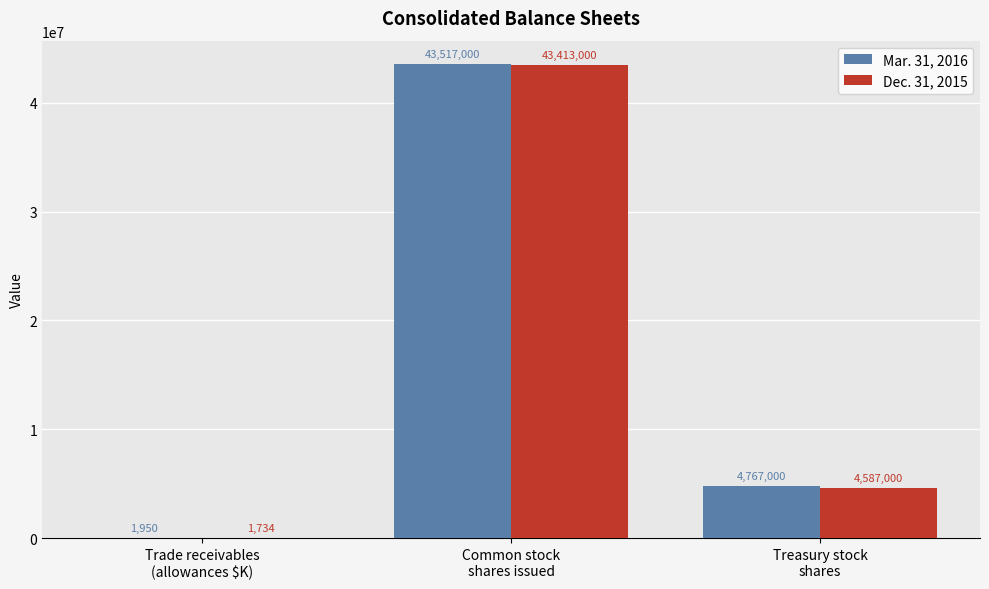

Is it true that Mar. 31, 2016 equals 1950 at Trade receivables
(allowances $K)?

True